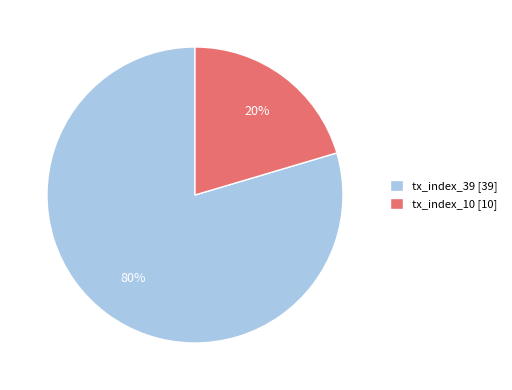

What percentage is the tx_index_10 slice, to the nearest percent?

20%